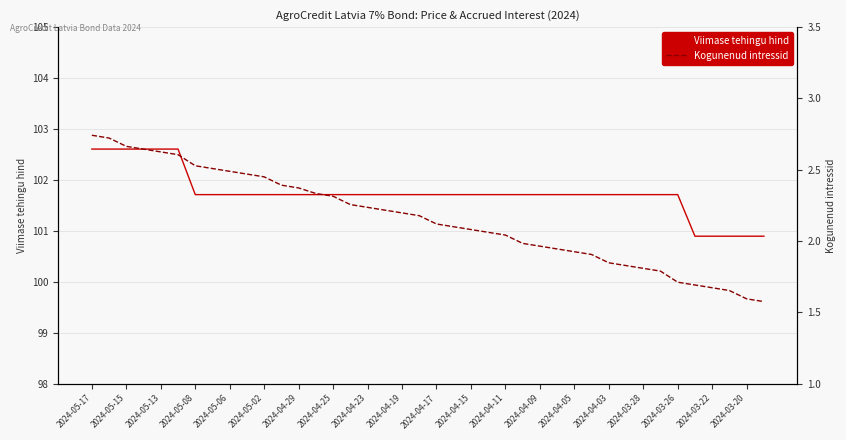

What is the maximum value shown in the chart?

102.6